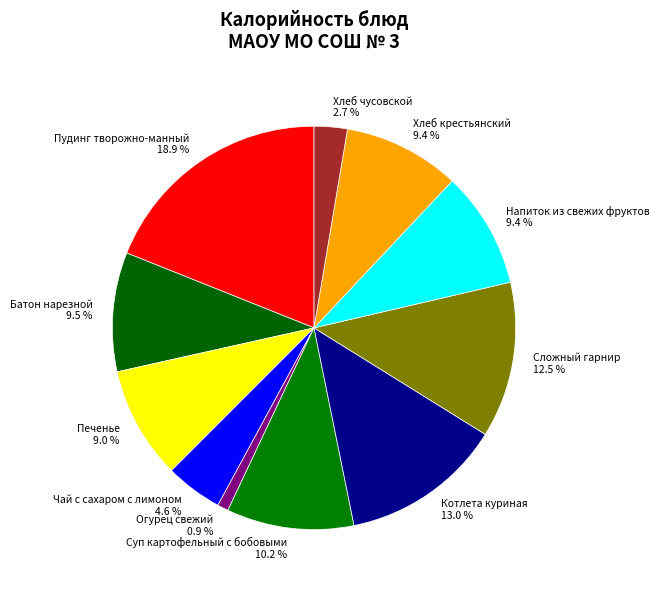

How much of the chart is everything except Сложный гарнир 12.5 %?

87.5%